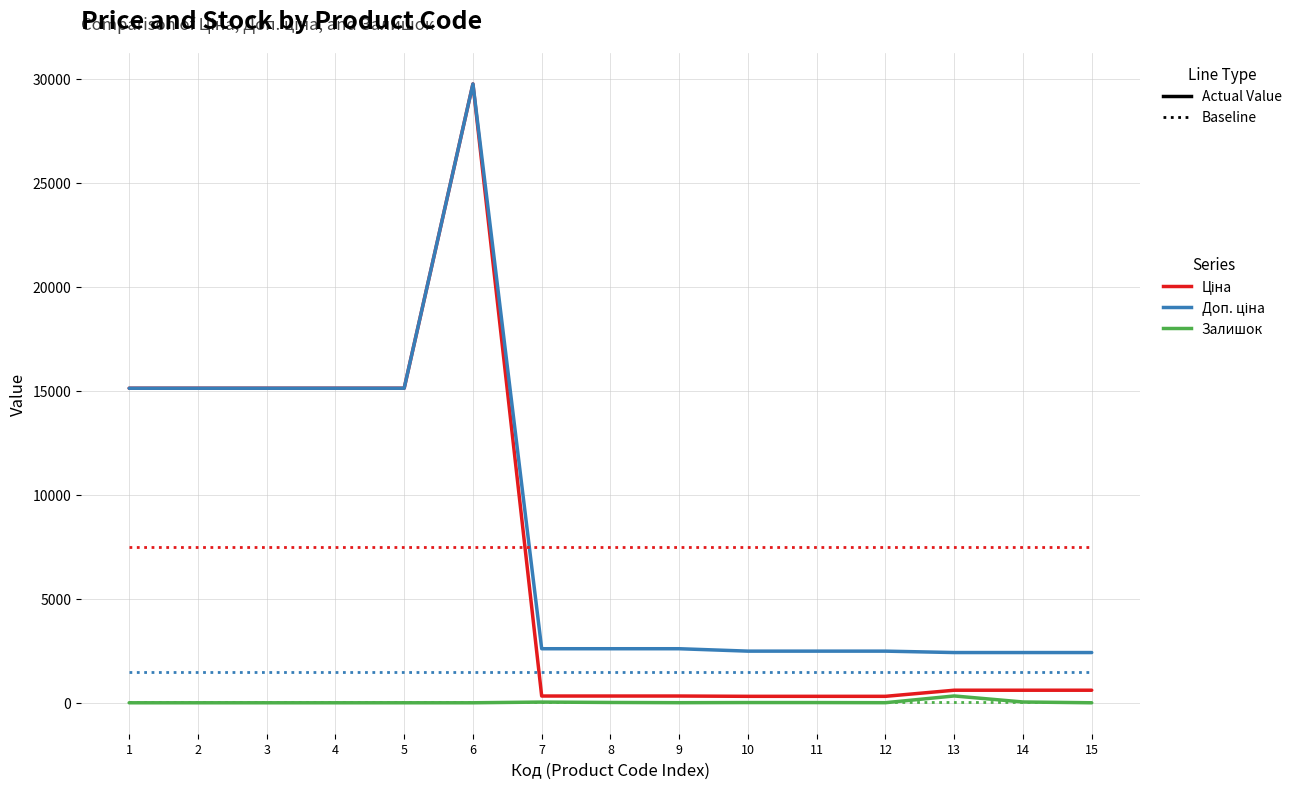

At which category is the sum across all series the highest?

6